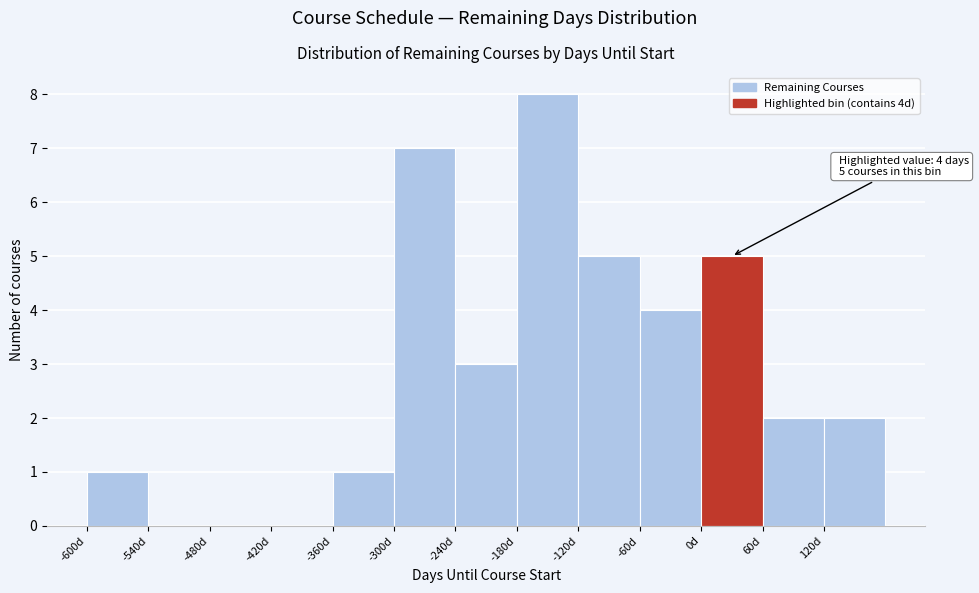

Which range on the x-axis has the tallest bar?

-180 to -120